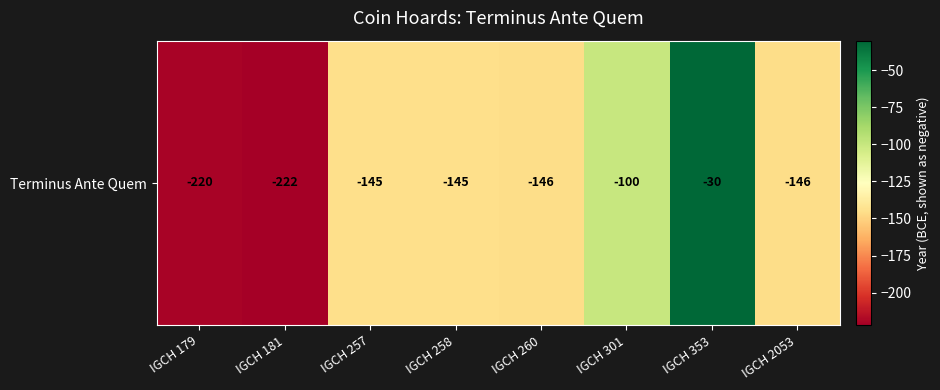

How many series are shown in this chart?

1